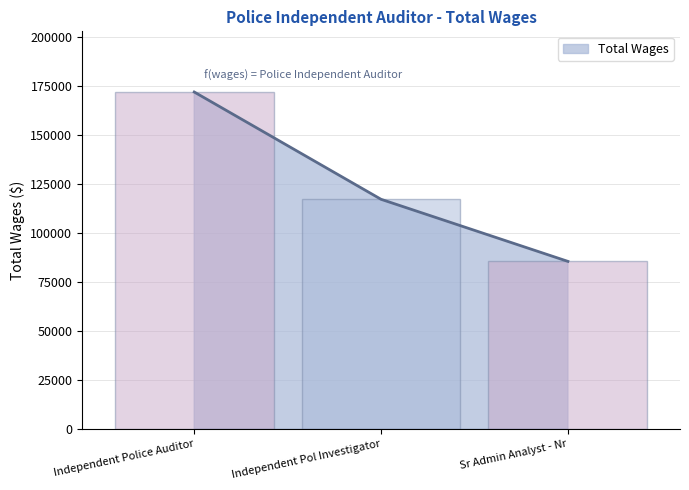

What is the smallest value displayed?

85550